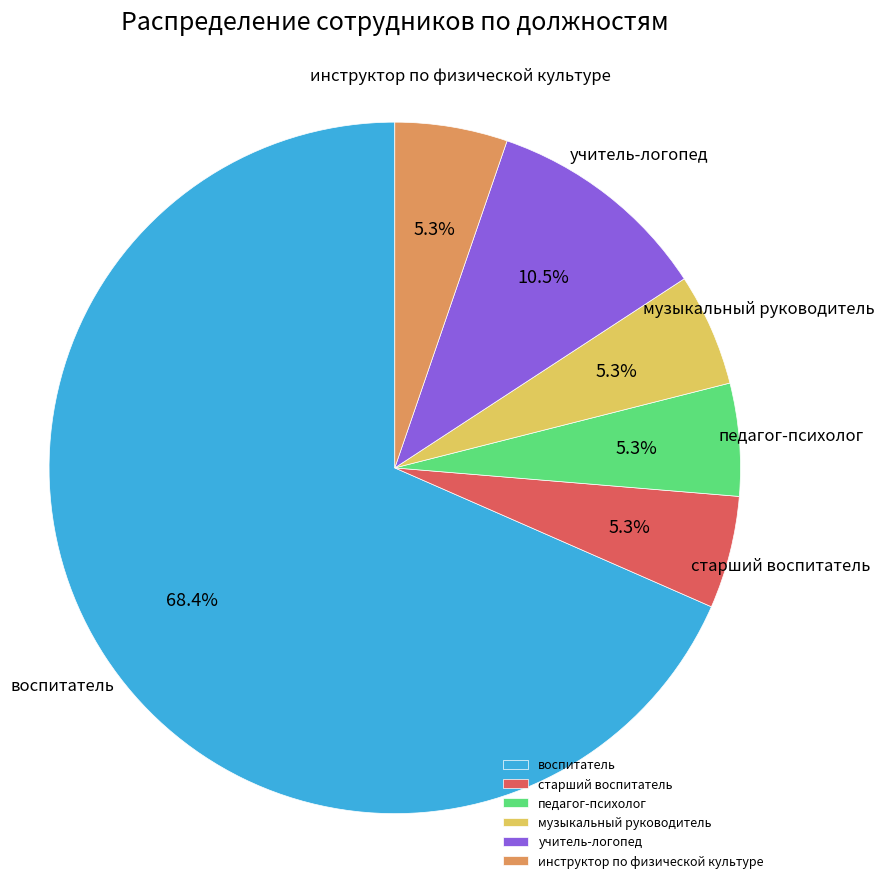

What is the ratio of the value at старший воспитатель to the value at воспитатель?

0.1